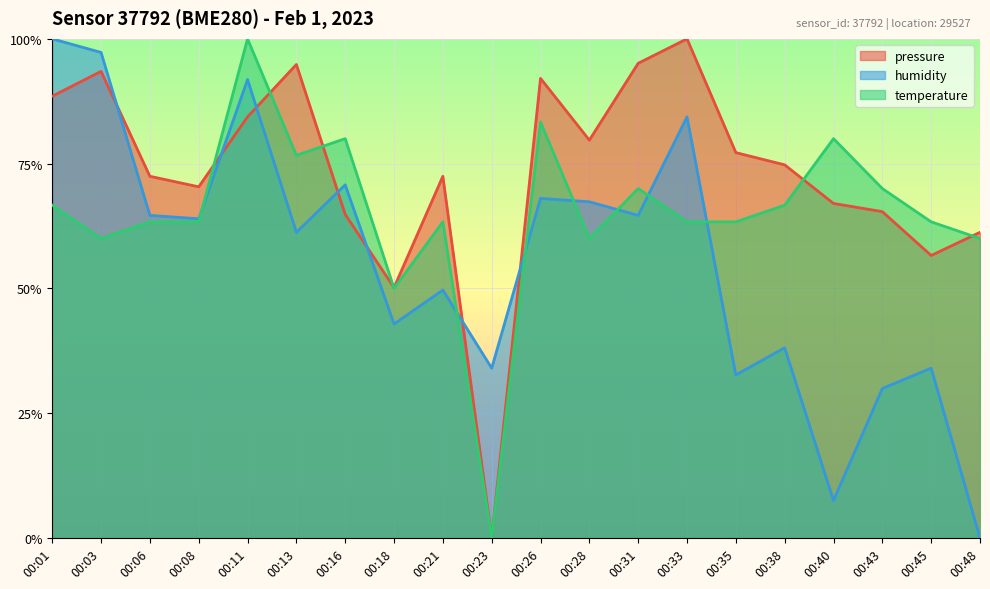

What are all the series names shown in the legend?

pressure, humidity, temperature